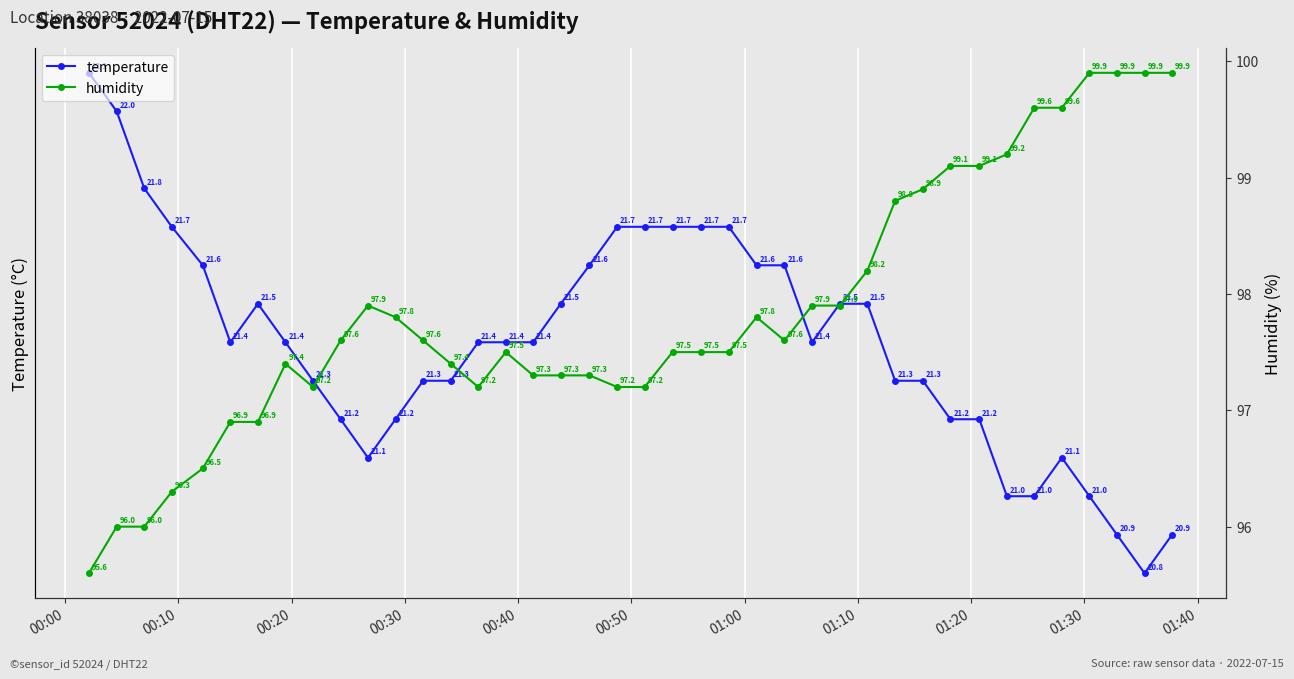

True or false: humidity and temperature intersect in this chart.

False